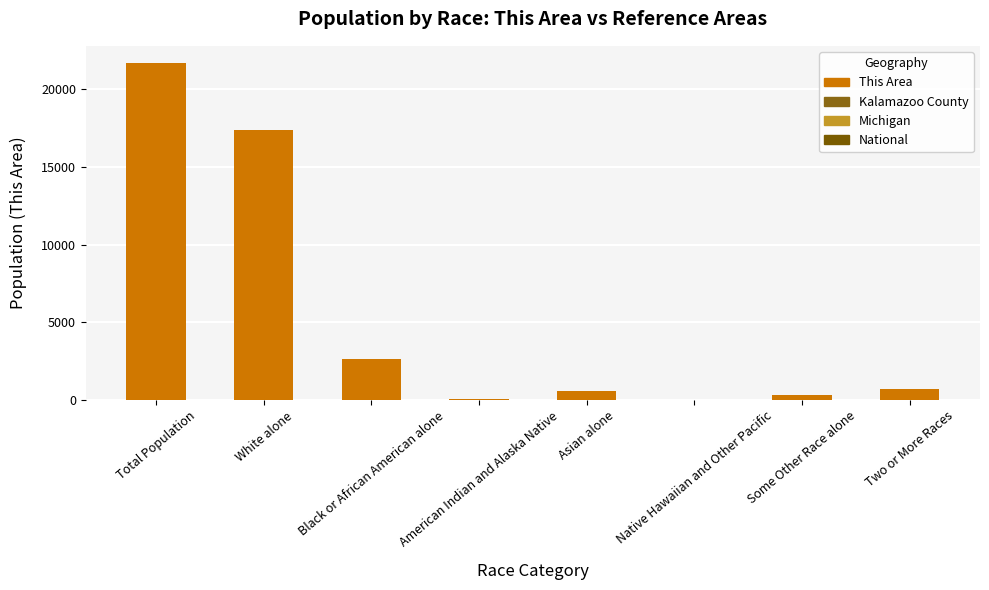

Which has a higher value, Some Other Race alone or Black or African American alone?

Black or African American alone